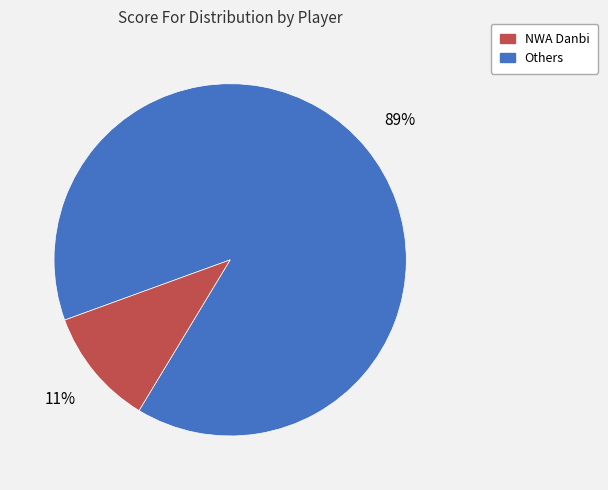

Is there any slice that represents more than half of the pie?

Yes